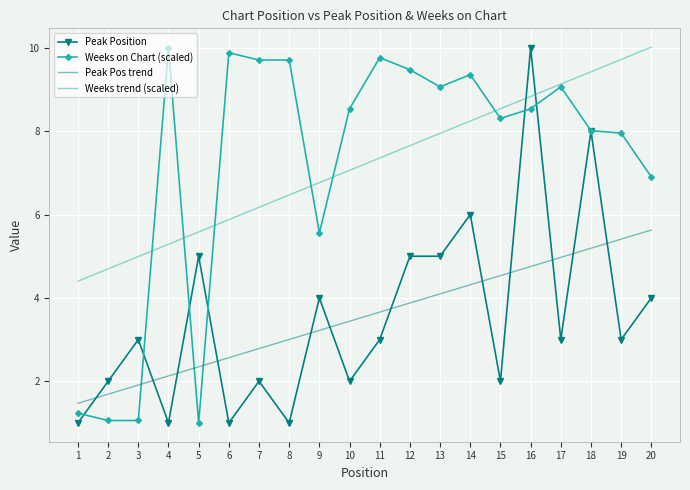

Count the number of data series in this chart.

4